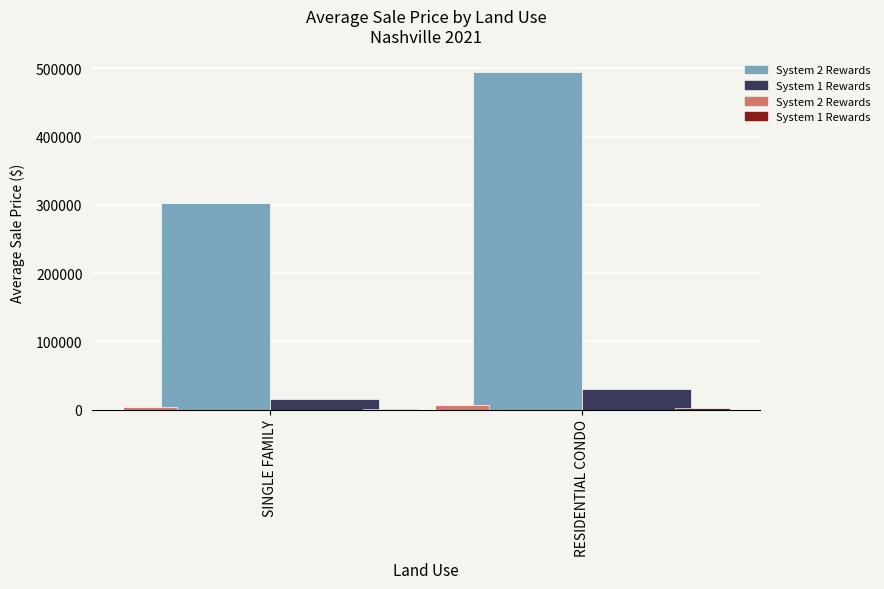

Which has a higher value, SINGLE FAMILY or RESIDENTIAL CONDO?

RESIDENTIAL CONDO